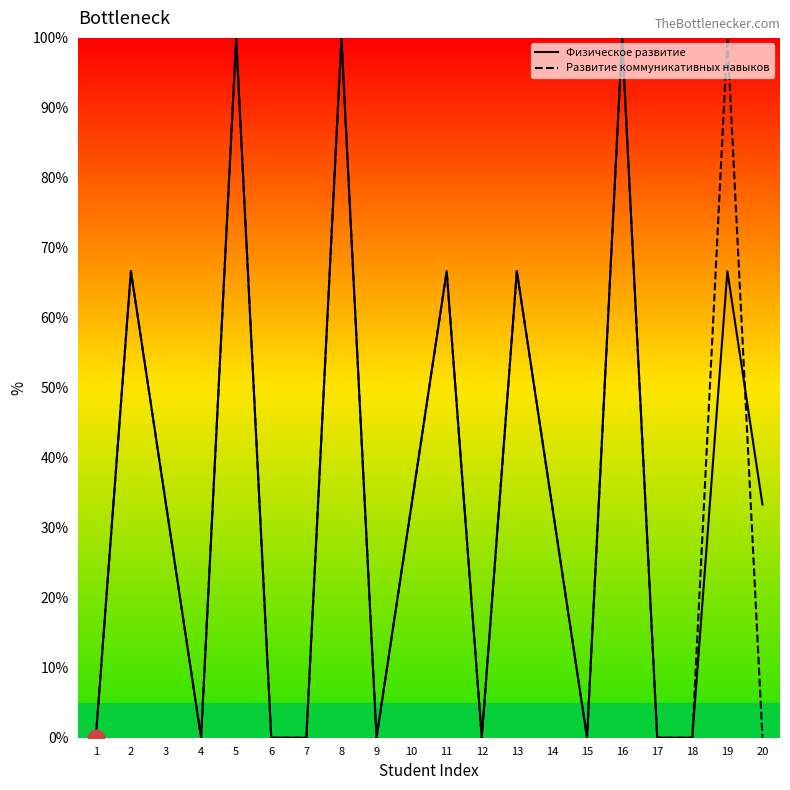

How many intersections are there between Физическое развитие and Развитие коммуникативных навыков?

1